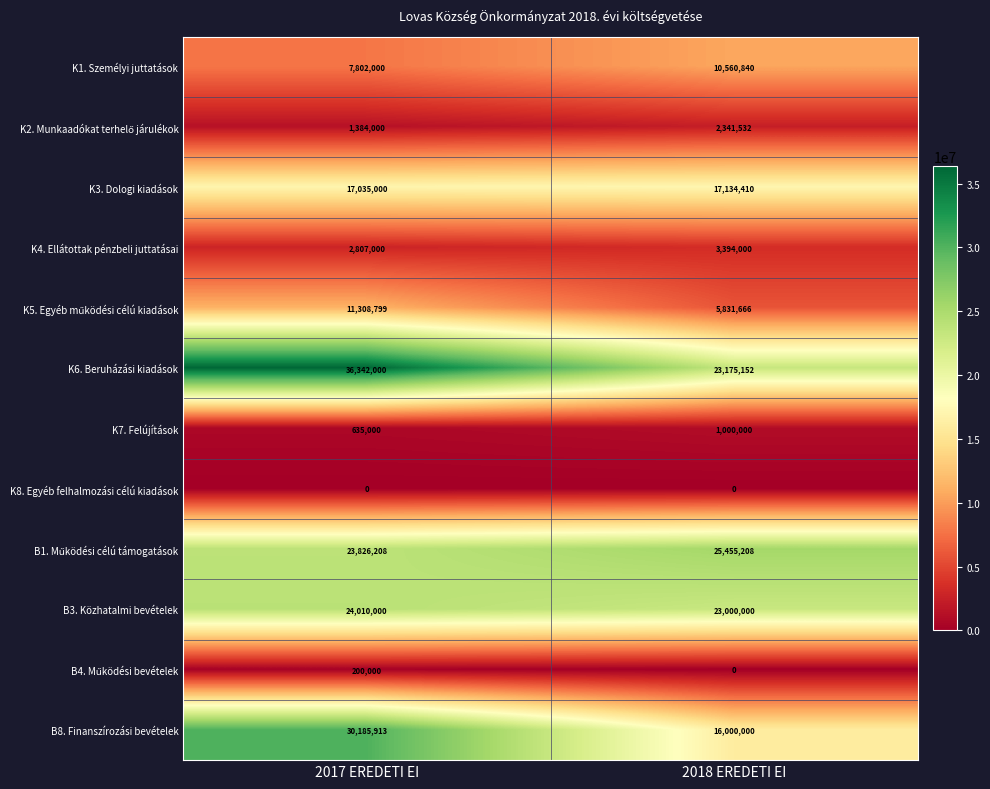

What is the spread (max minus min) of values at 2017 EREDETI EI?

36342000